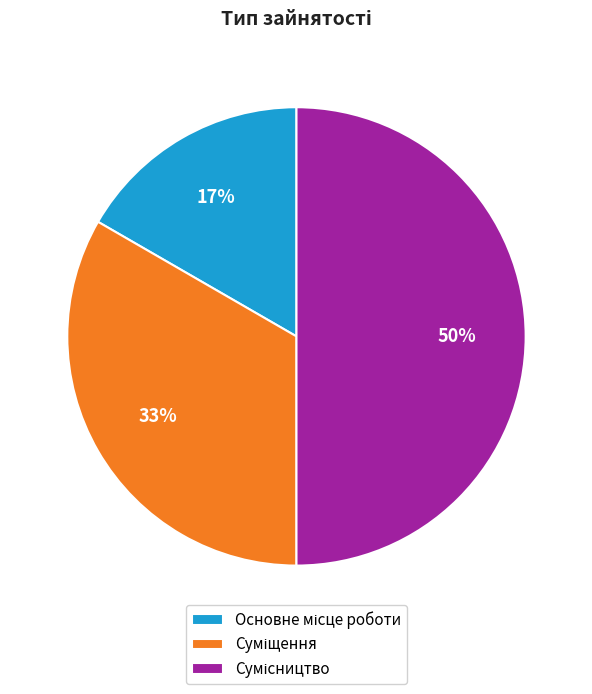

To the nearest percent, what is the average slice percentage?

33%